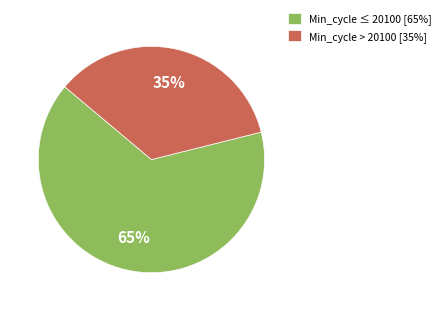

Do Min_cycle ≤ 20100 [65%] and Min_cycle > 20100 [35%] together represent more than half of the pie?

Yes